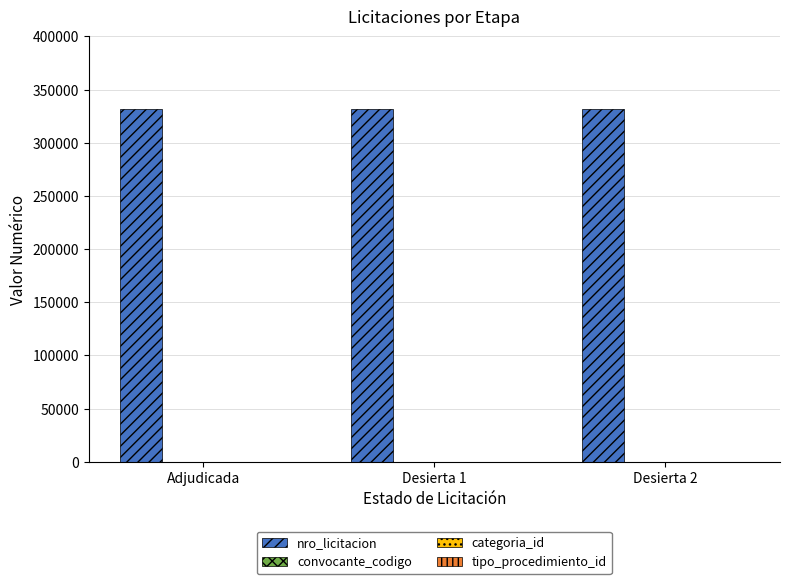

What is the greatest value displayed?

331467